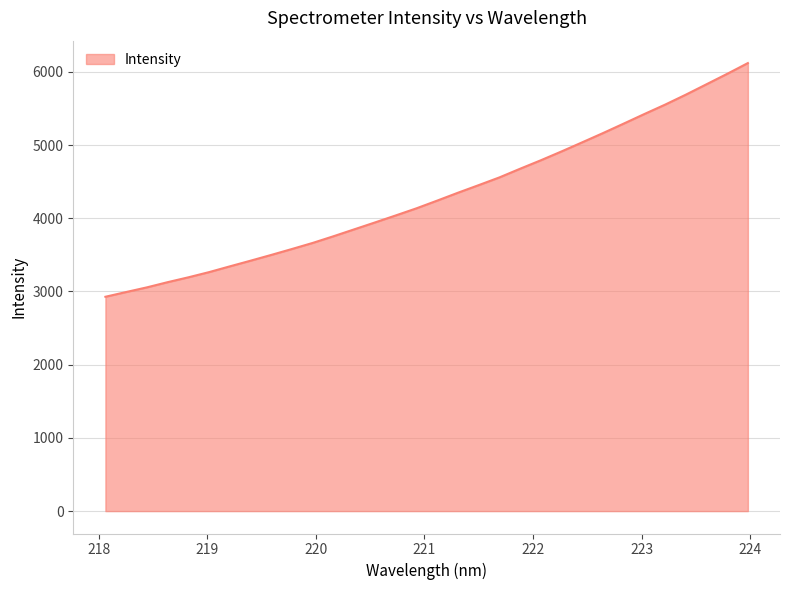

What is the maximum value shown in the chart?

6119.4